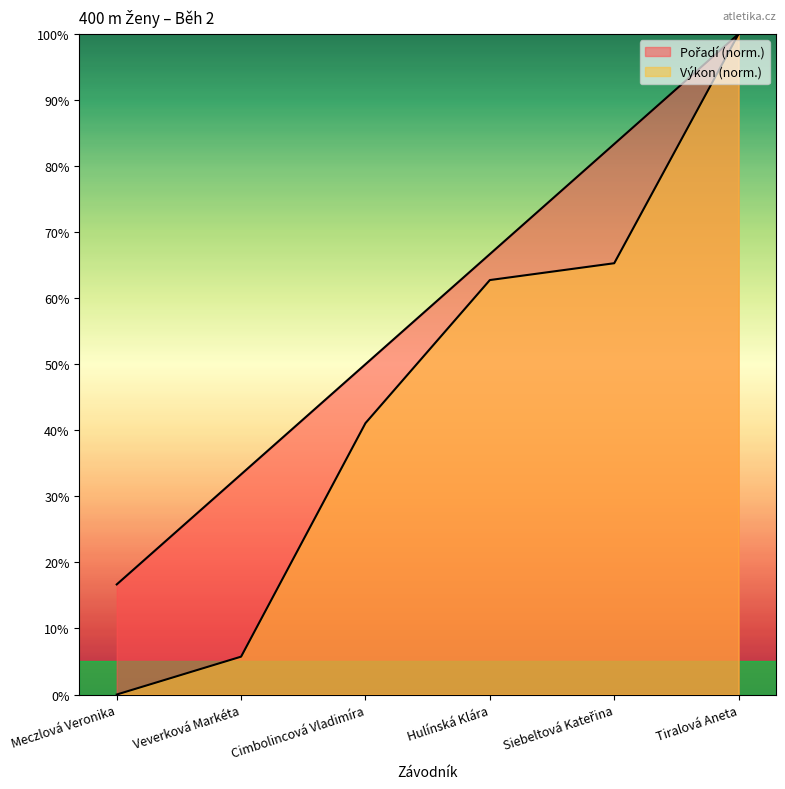

True or false: Výkon and Pořadí intersect in this chart.

False